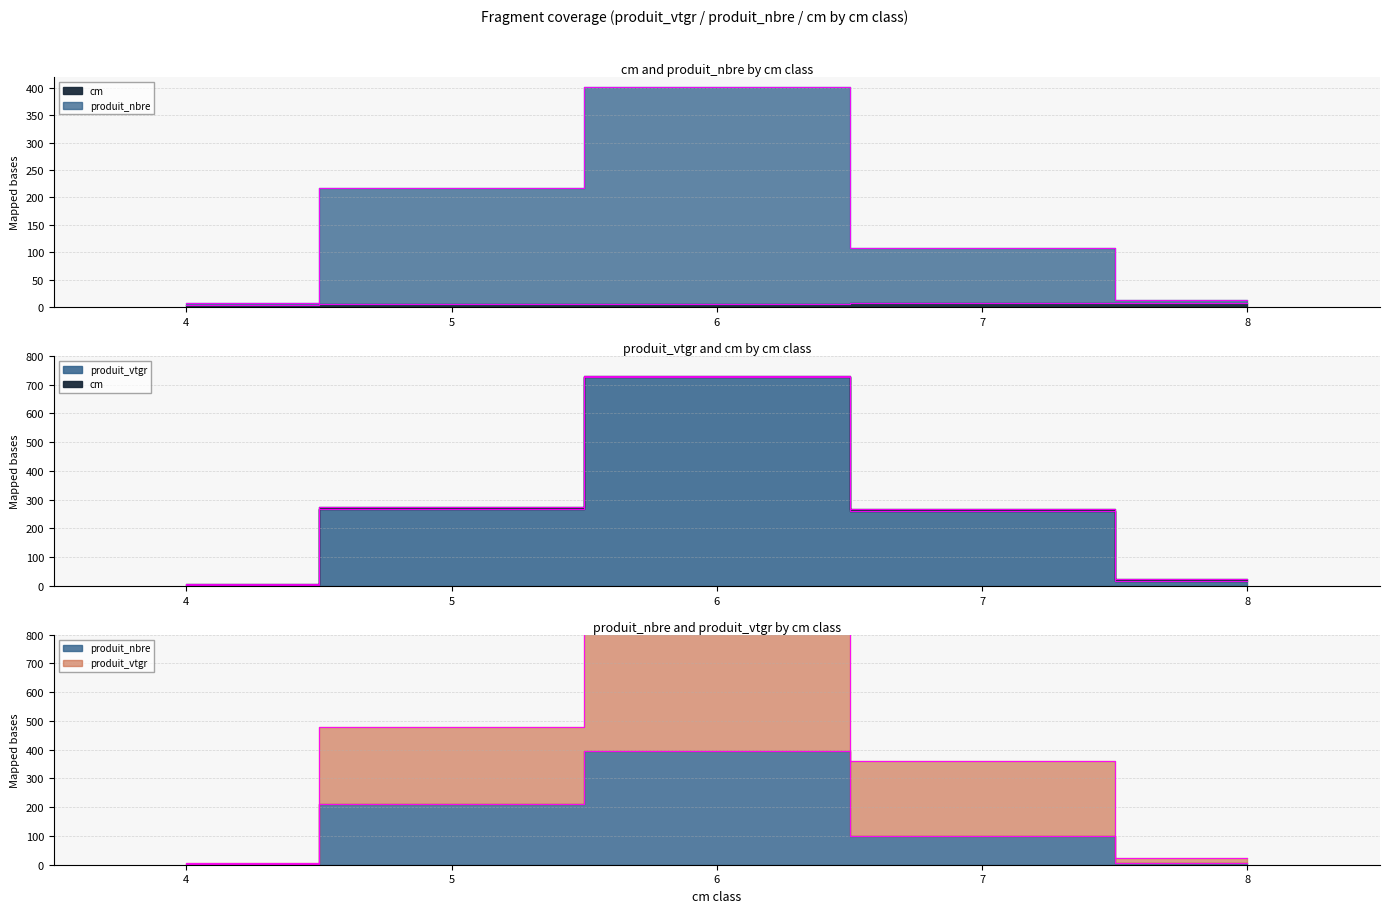

What is the approximate value of cm at 4?

4.0